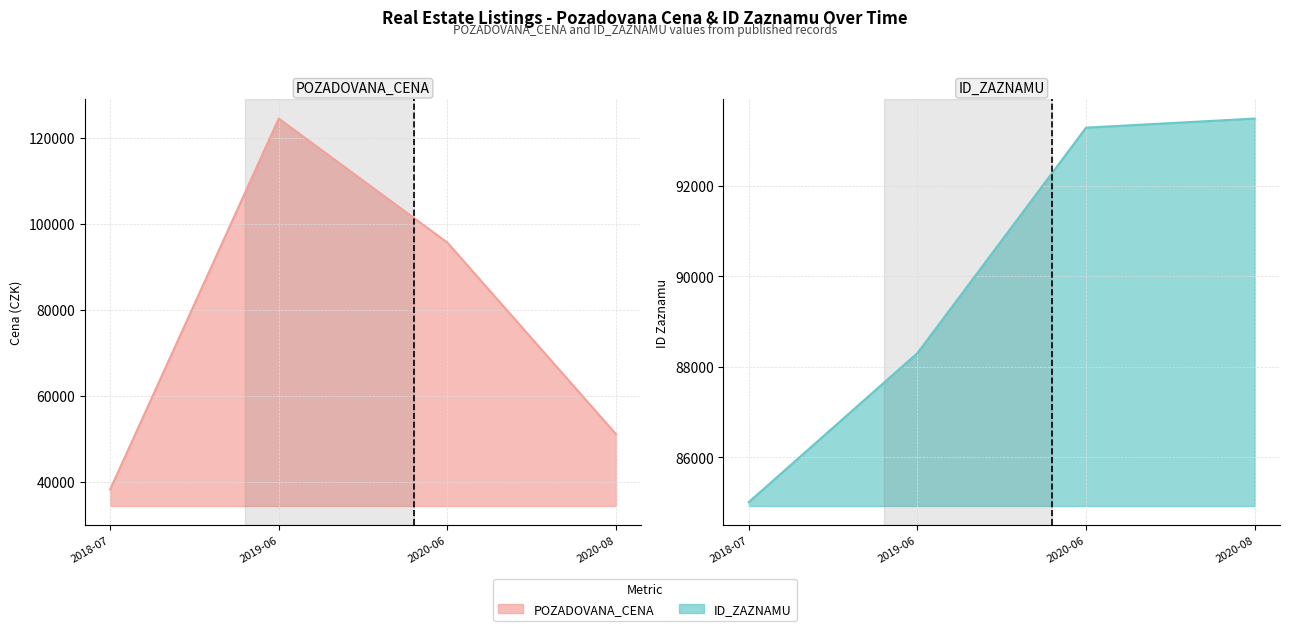

How many lines are shown in the chart?

2